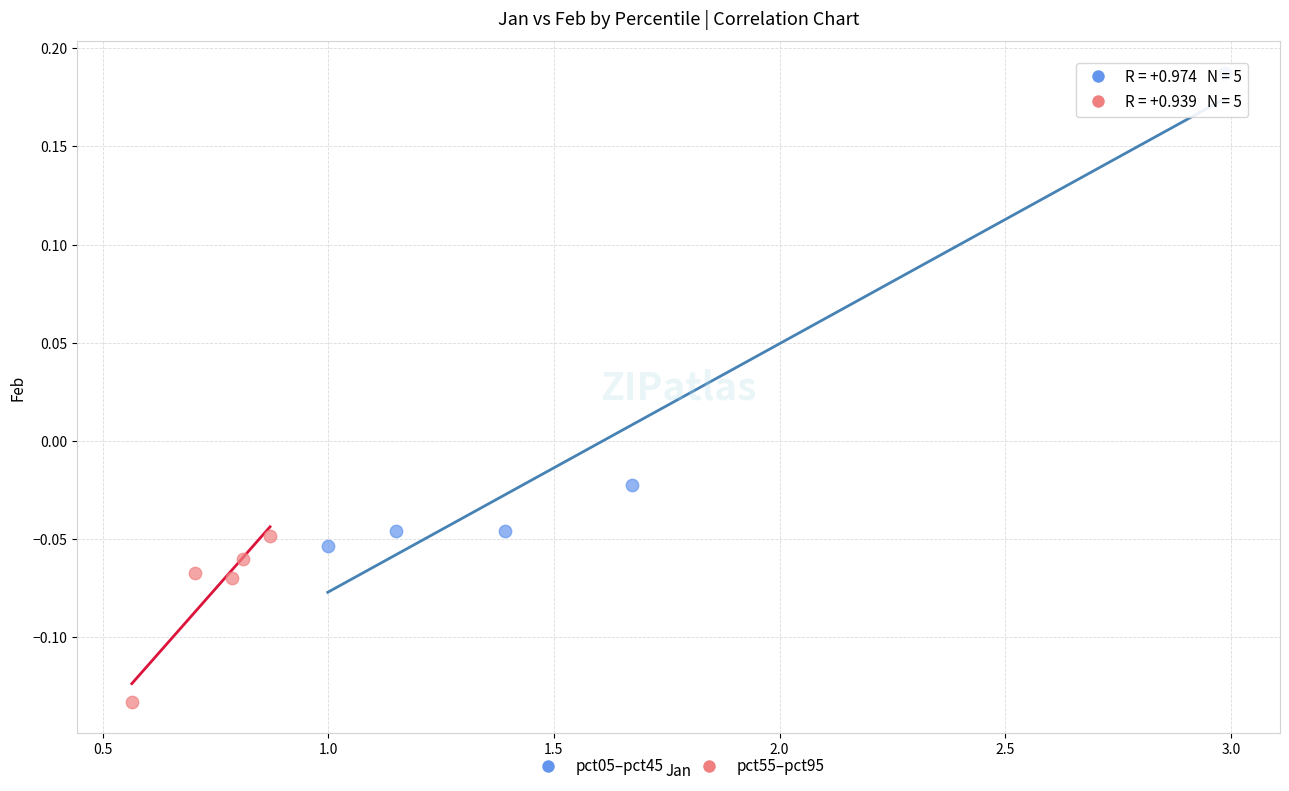

Which series reaches the minimum Y coordinate?

pct55–pct95